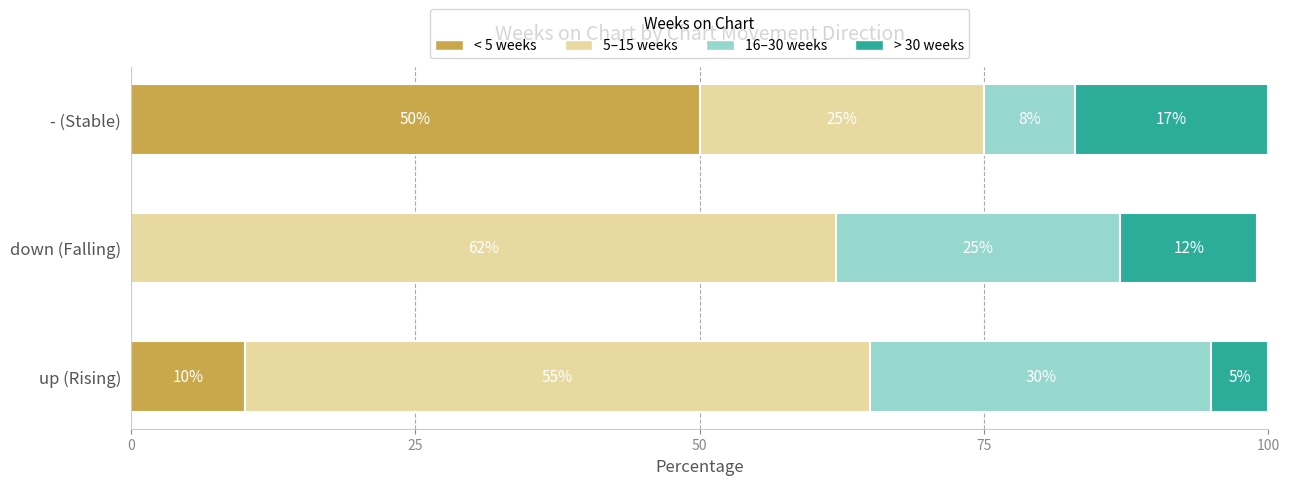

The < 5 weeks series shows 10 at up (Rising). True or false?

True